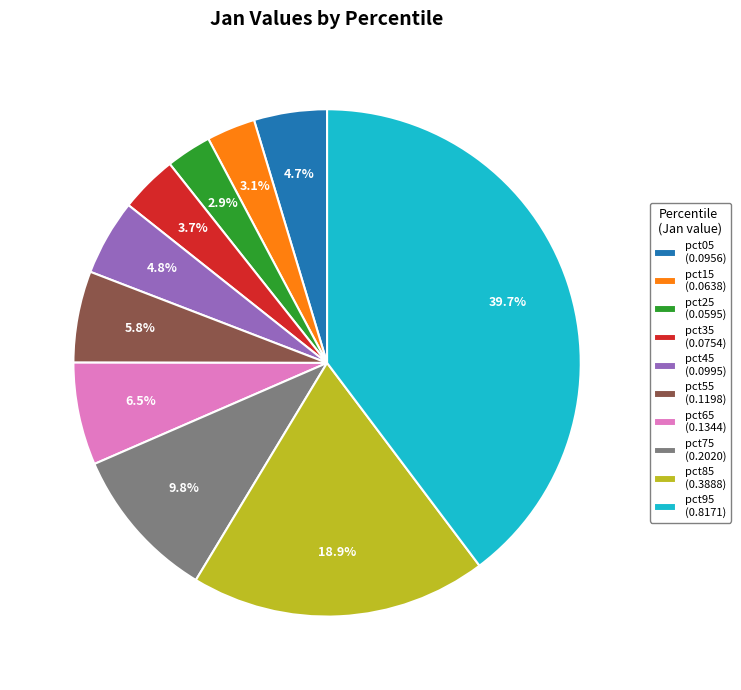

How many segments does this pie chart have?

10